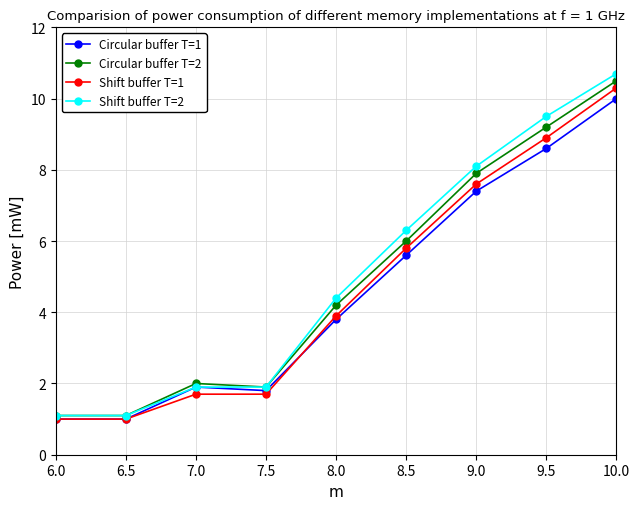

What is the difference between the maximum and minimum values in the Shift buffer T=2 series?

9.6